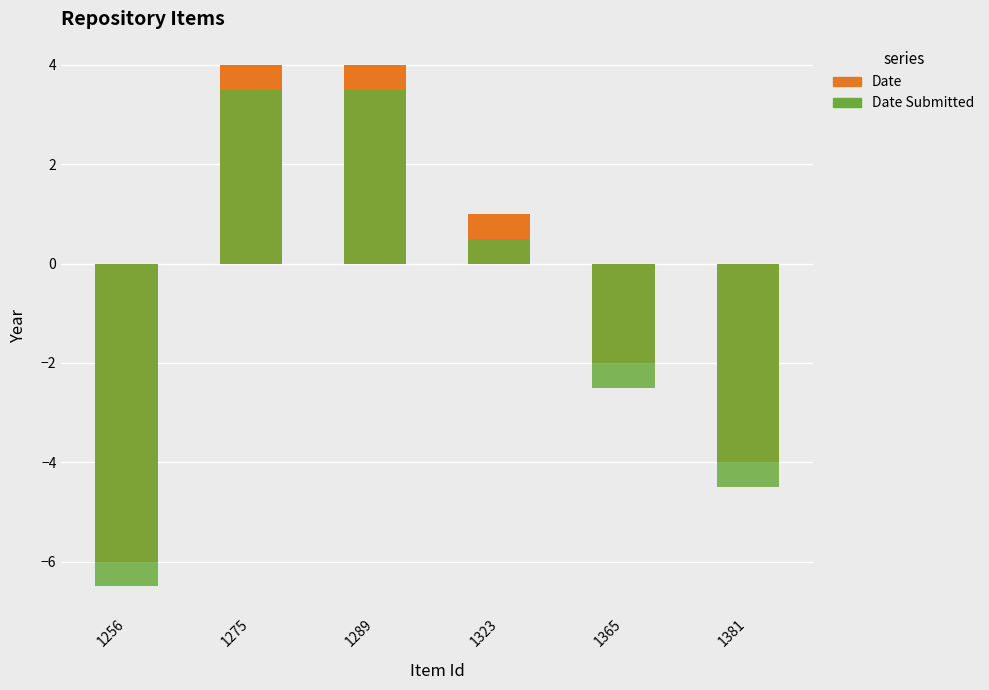

How many data points in Date are above 1?

2